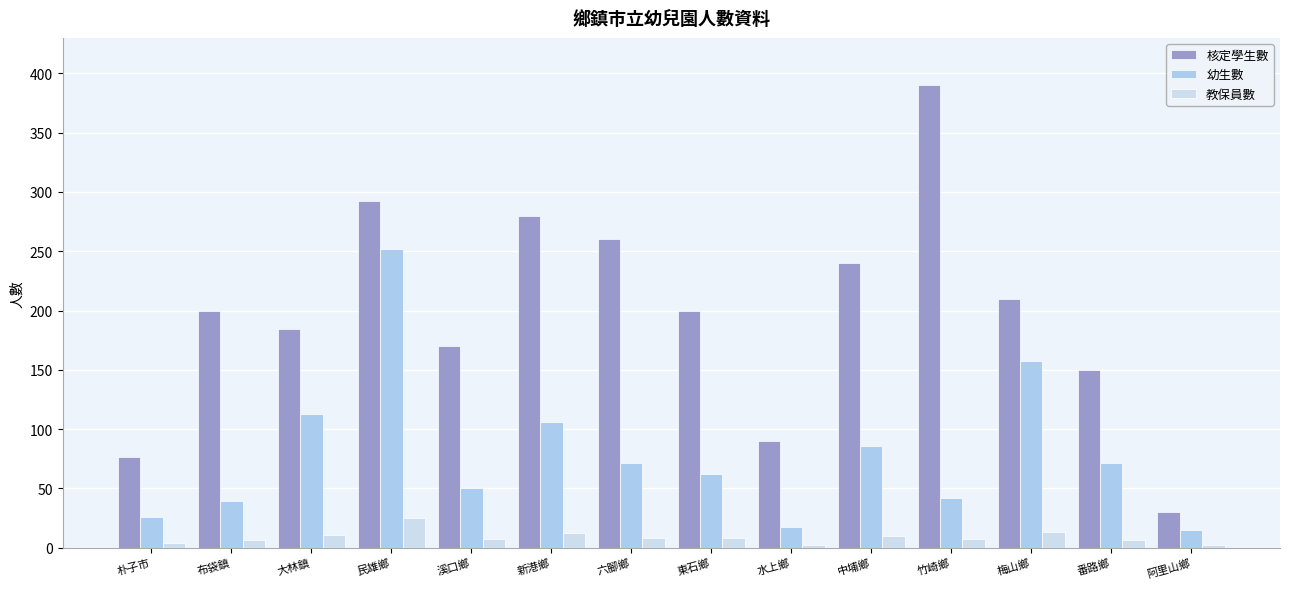

What is the greatest value displayed?

390